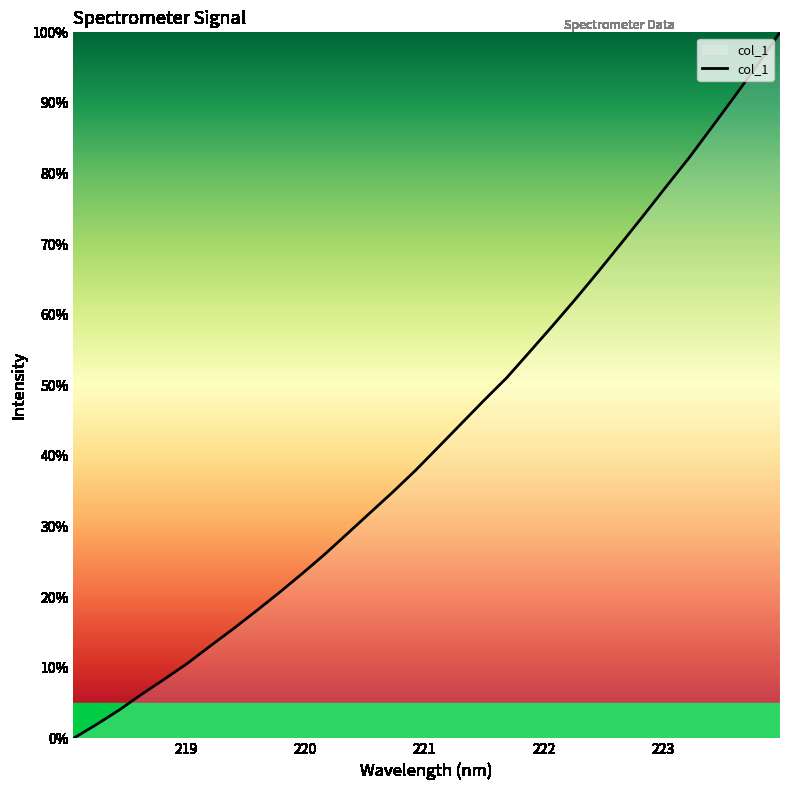

How many lines are shown in the chart?

1